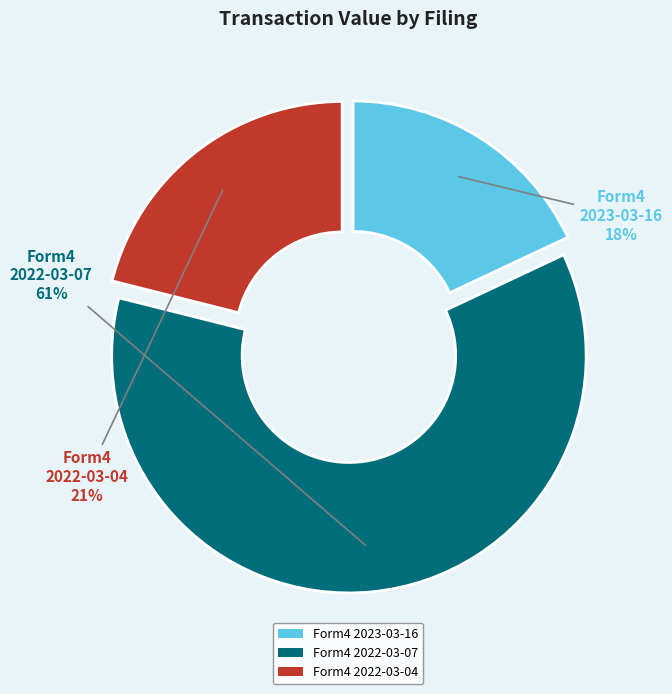

To the nearest percent, what portion does Form4 2022-03-07 represent?

61%